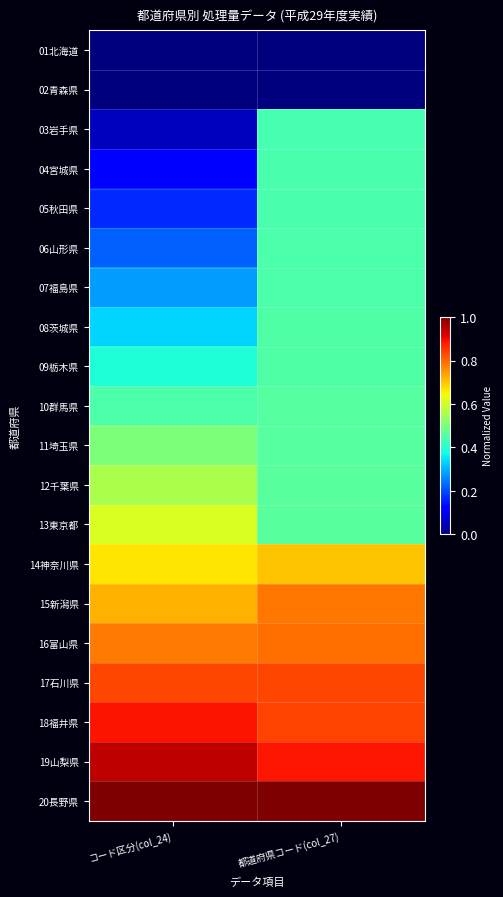

At how many categories does at least one series exceed 0?

2